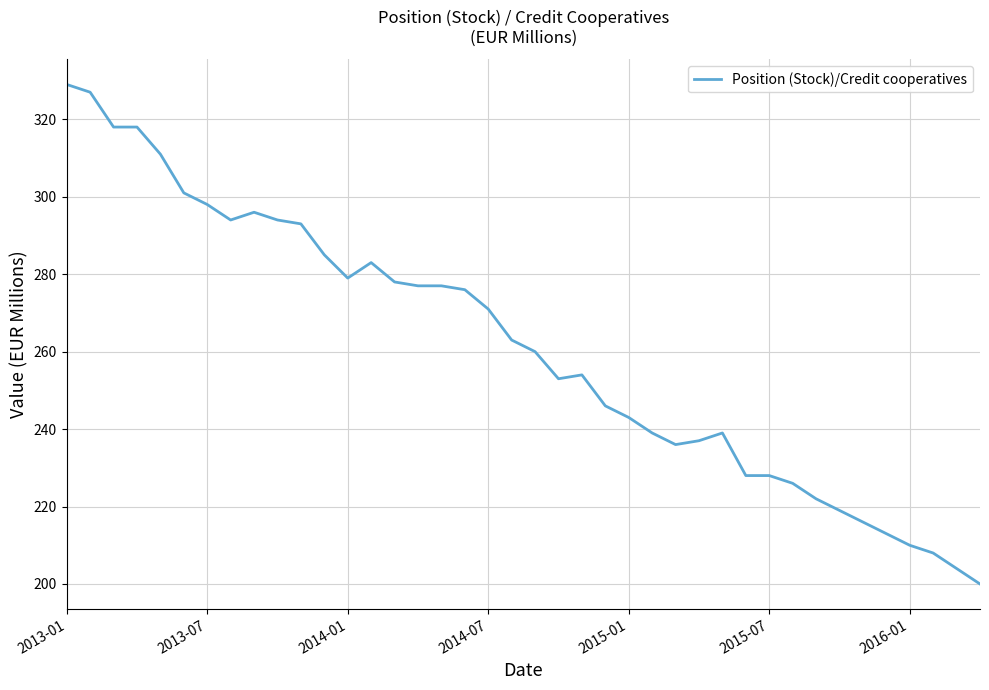

What is the difference between the maximum and minimum values?

129